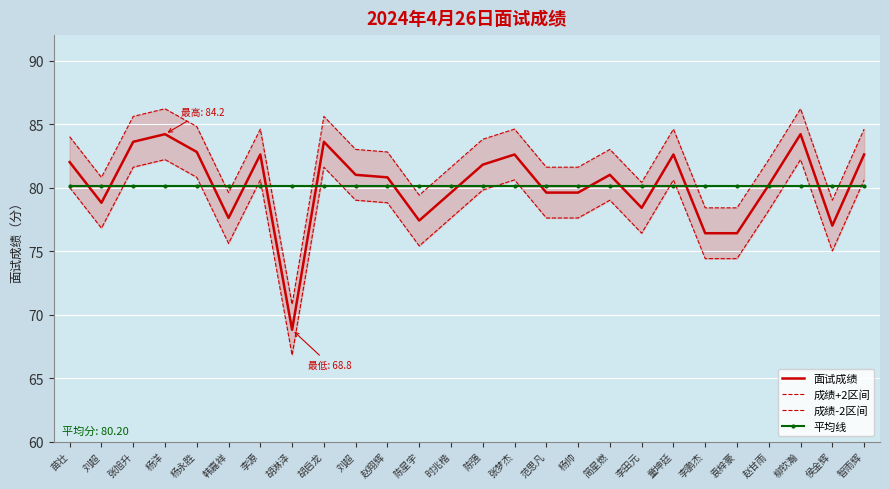

After their last crossing, which series has the higher values: 平均线 or 成绩-2区间?

成绩-2区间